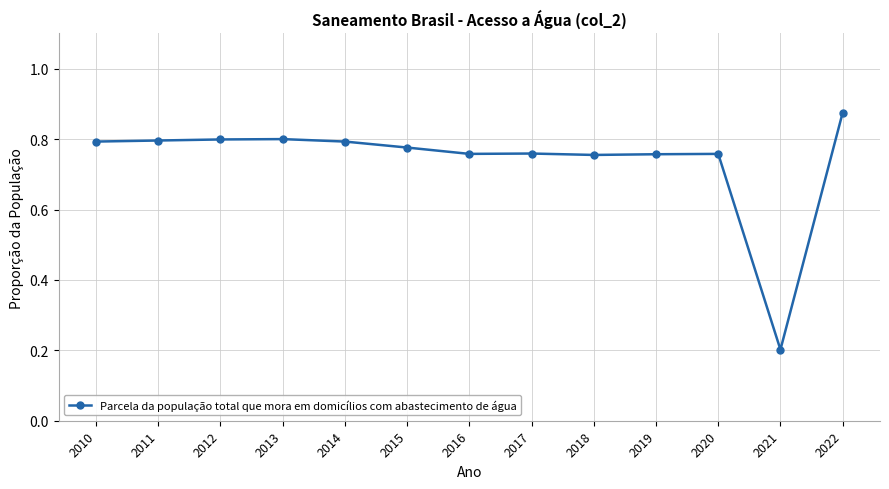

Does the chart display data point markers on the line(s)?

Yes